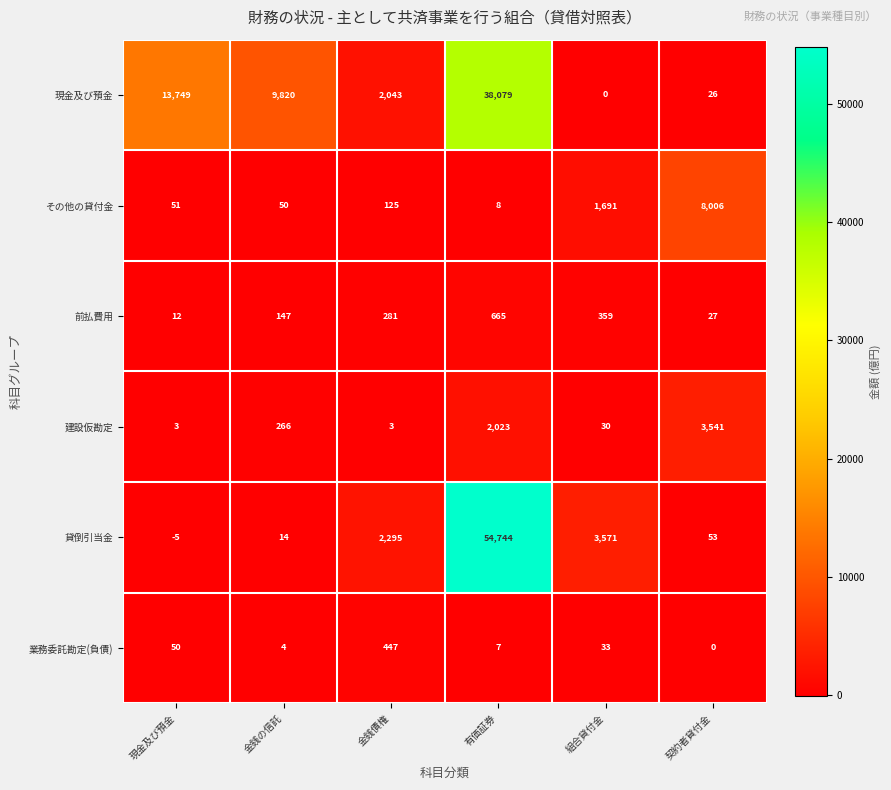

The value of 業務委託勘定(負債) at 契約者貸付金 is -235. True or false?

False